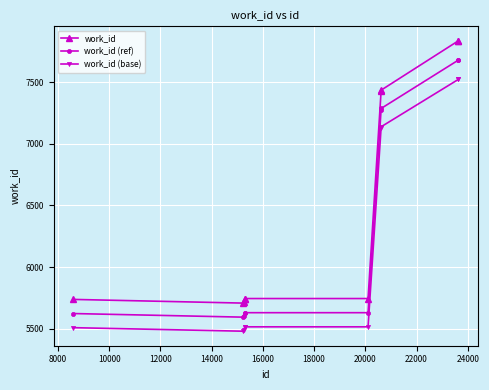

What is the highest value of the work_id (ref) series?

7680.3